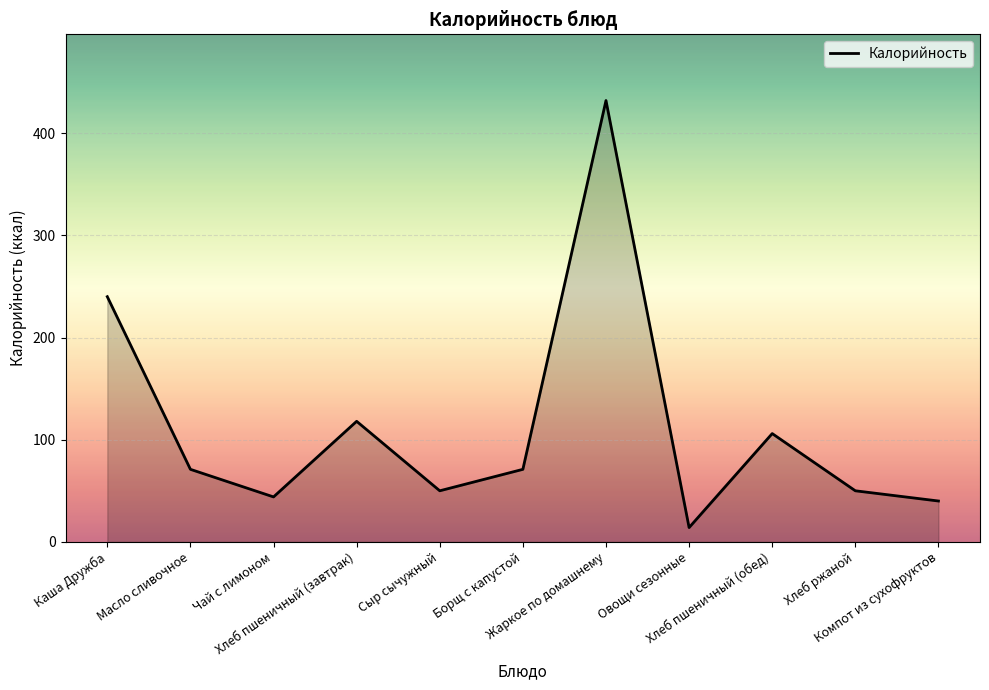

What is the approximate value at Чай с лимоном?

44